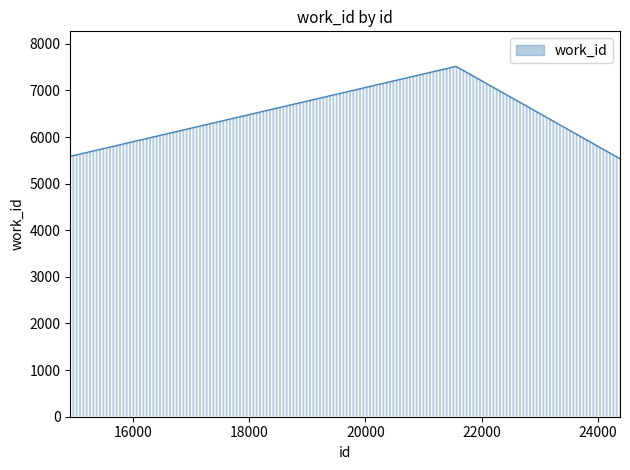

What is the greatest value displayed?

7516